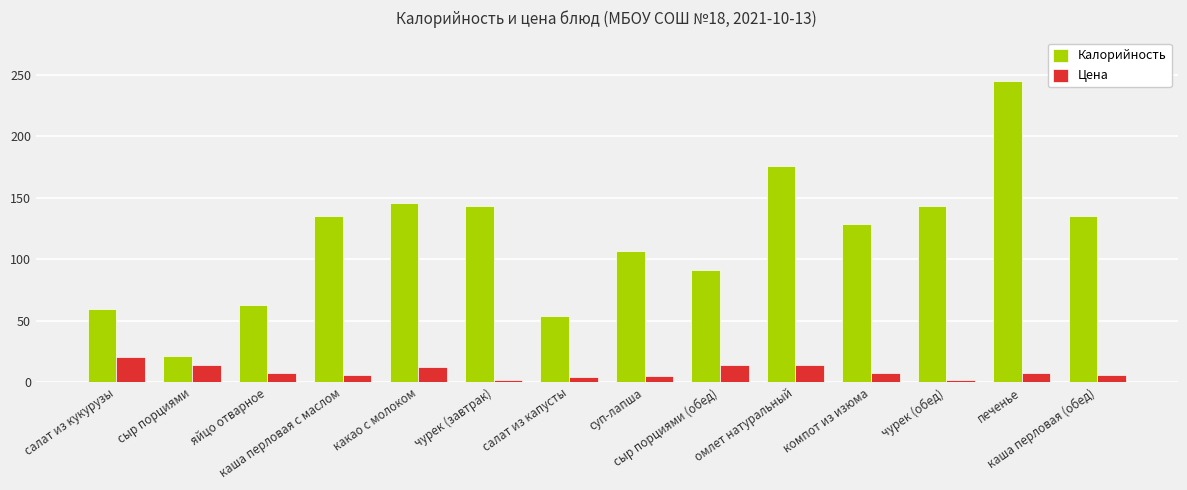

Which category has the highest value across all series?

печенье